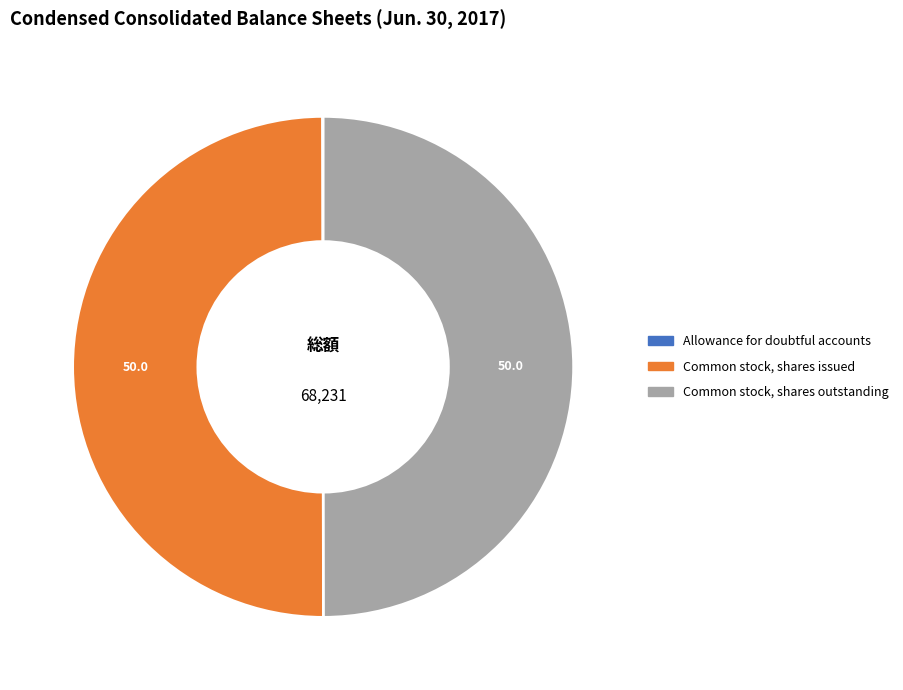

Approximately how many times larger is the value at Common stock, shares outstanding compared to Common stock, shares issued?

1.0